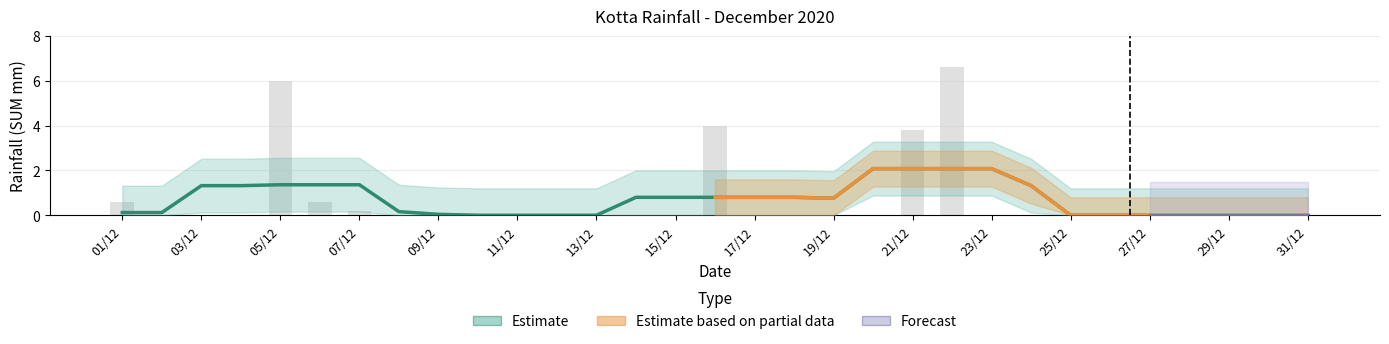

What is the sum of all values?

21.8